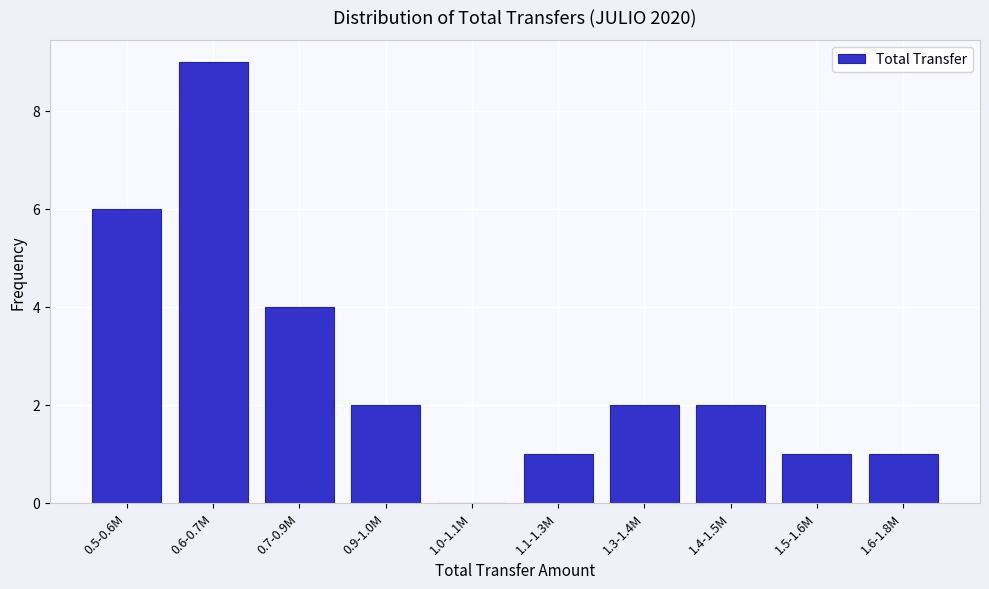

Reading left to right, transcribe all the data shown in this chart.

0.5-0.6M=6	0.6-0.7M=9	0.7-0.9M=4	0.9-1.0M=2	1.0-1.1M=0	1.1-1.3M=1	1.3-1.4M=2	1.4-1.5M=2	1.5-1.6M=1	1.6-1.8M=1